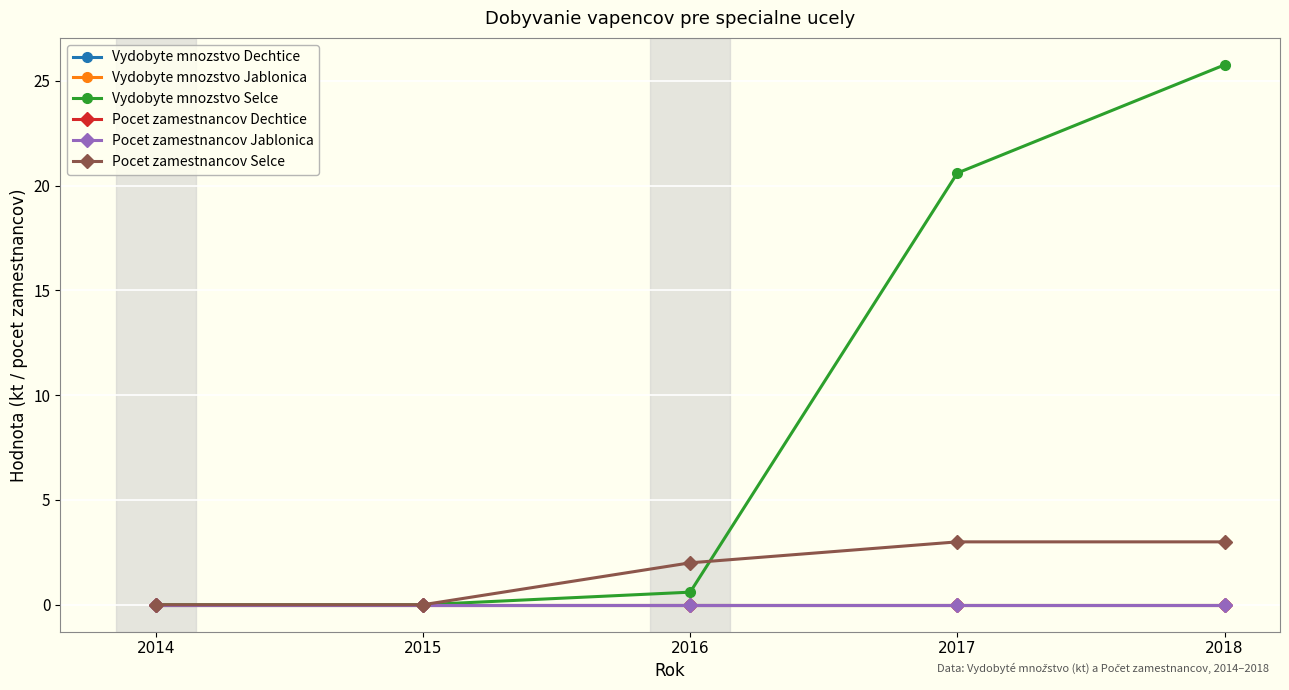

Does the chart have visible grid lines?

Yes